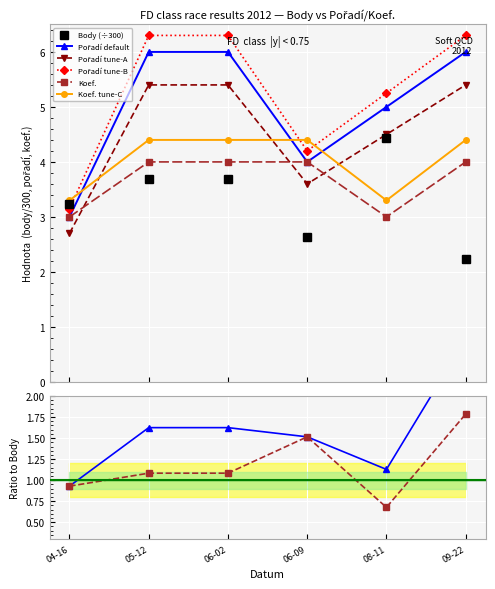

The Pořadí series shows 3.2 at 04-16. True or false?

True